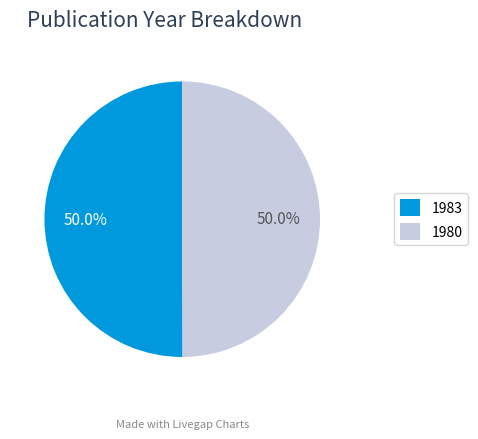

What is the ratio of the value at 1983 to the value at 1980?

1.0